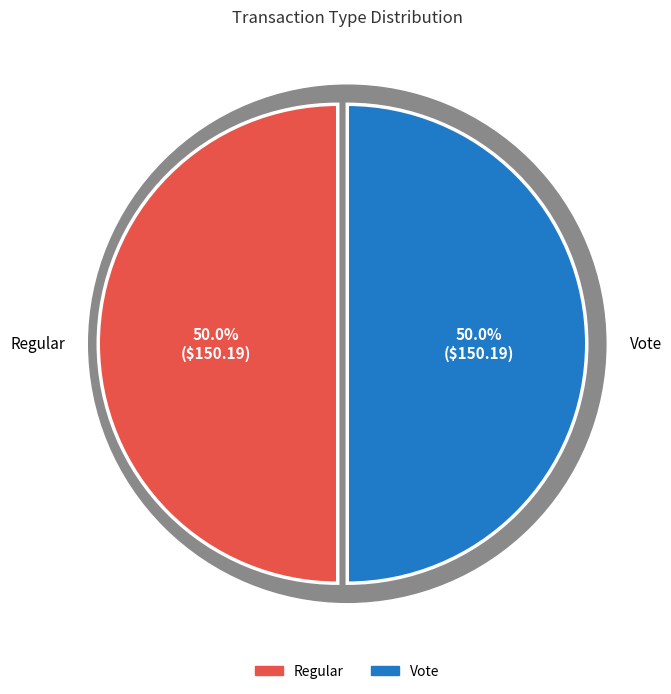

Which category accounts for the majority?

Vote